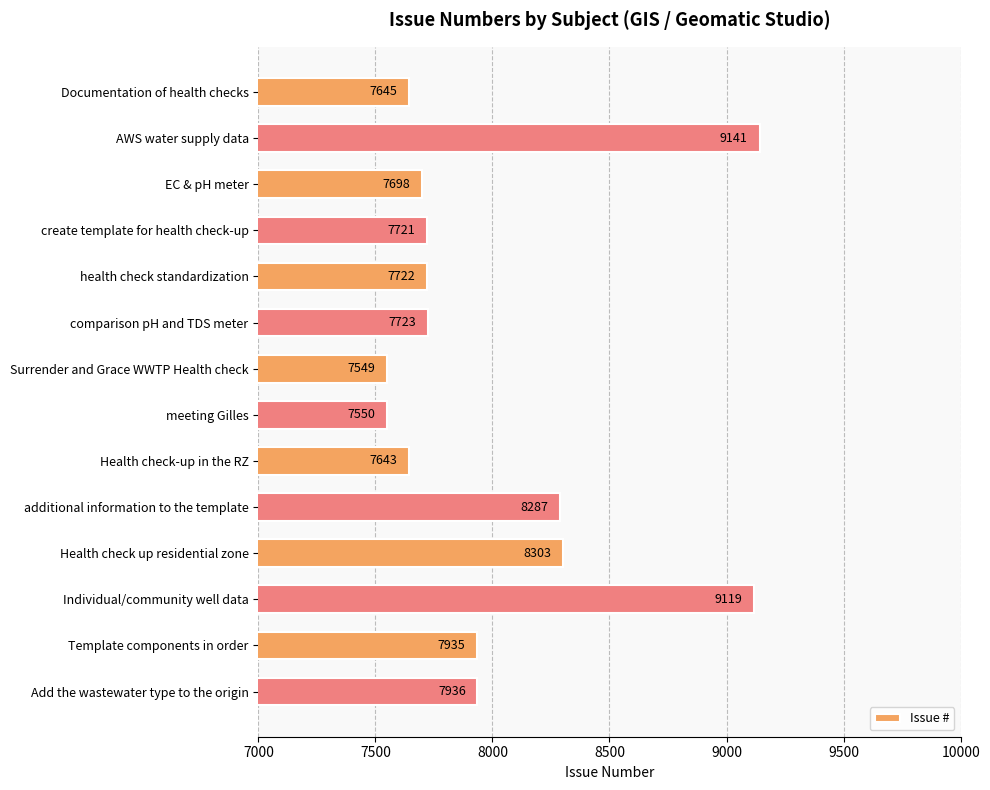

What is the minimum value shown in the chart?

7549